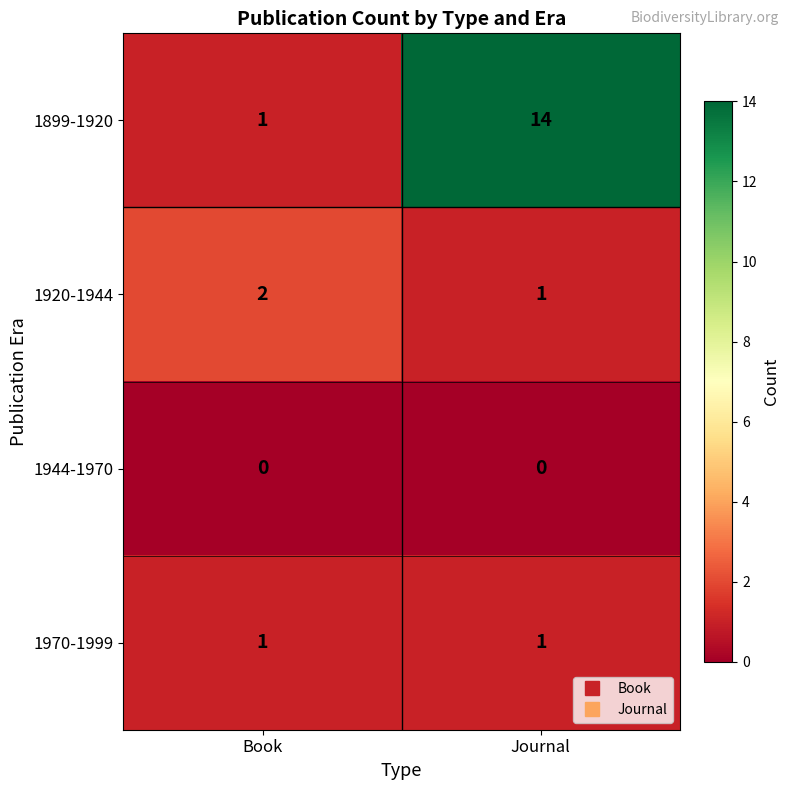

What is the difference between the highest and lowest values at Journal?

14